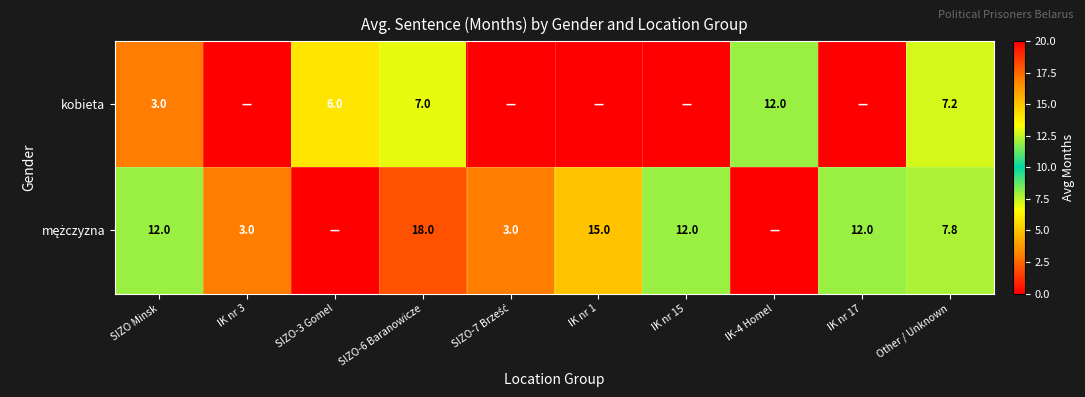

What is the total value across all series at Other / Unknown?

15.0